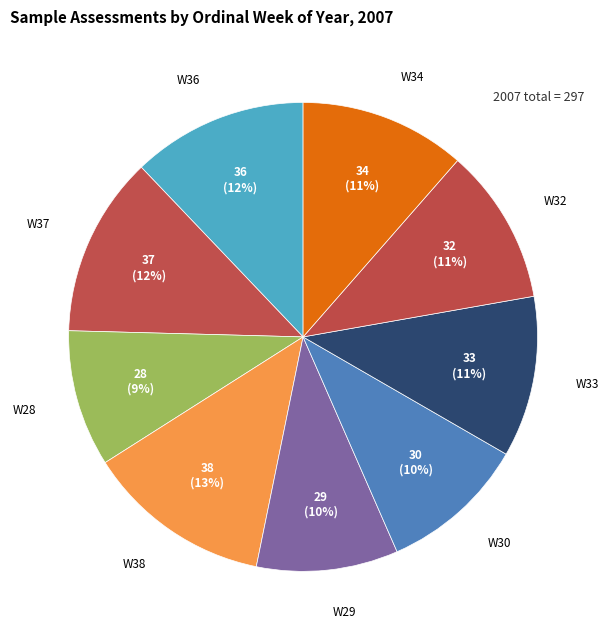

To the nearest percent, what is the average slice percentage?

11%